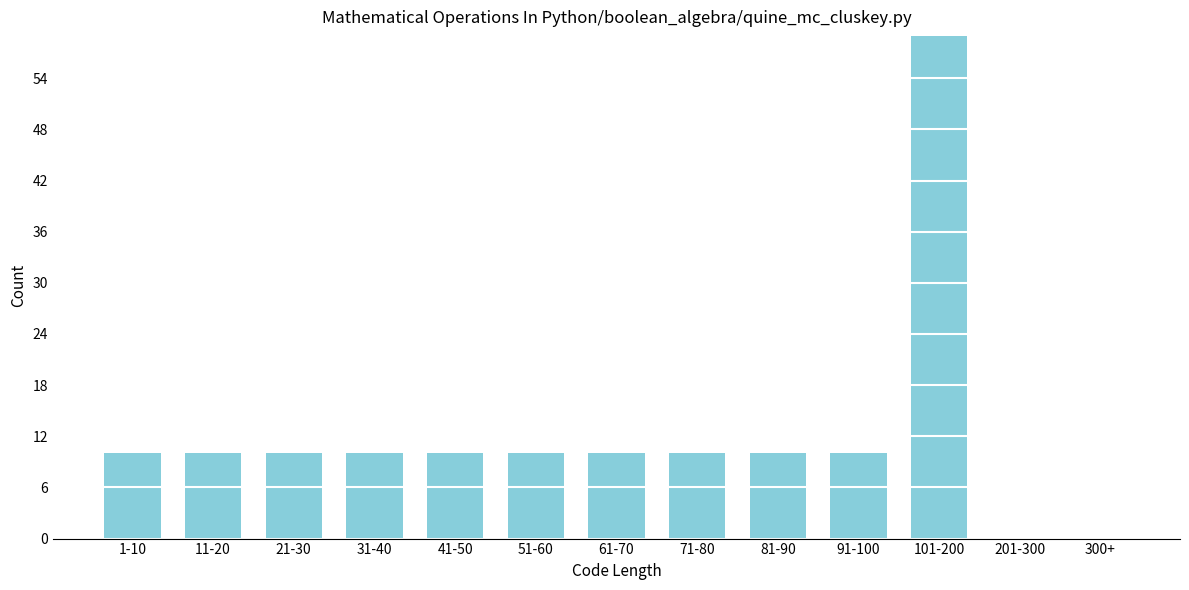

Reading left to right, extract all data points from this chart.

1-10=10	11-20=10	21-30=10	31-40=10	41-50=10	51-60=10	61-70=10	71-80=10	81-90=10	91-100=10	101-200=59	201-300=0	300+=0